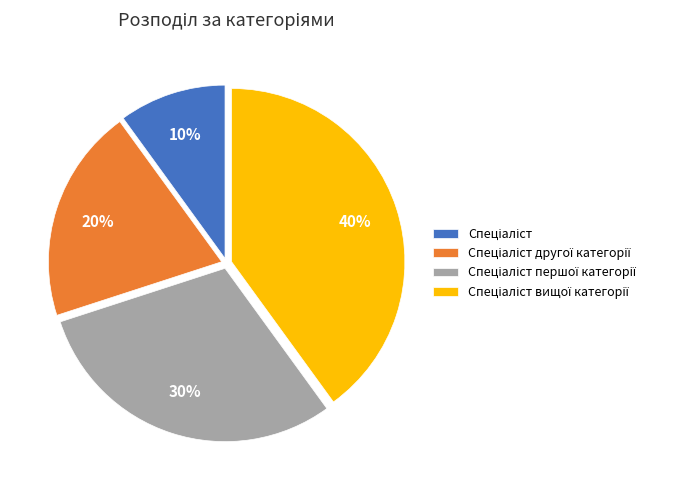

To the nearest percent, what is the difference between the largest and smallest slice percentages?

30%